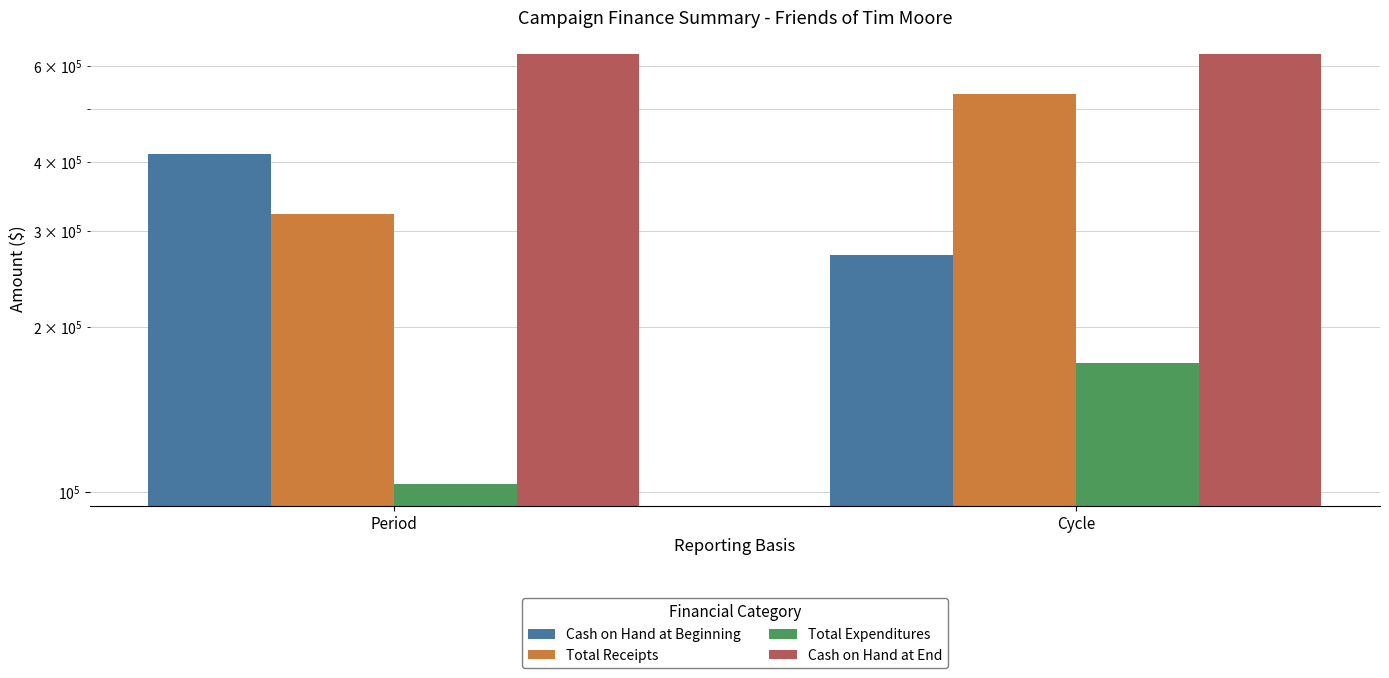

Reading right to left, extract all data points from this chart.

Cash on Hand at Beginning: 271346.0	414189.1
Total Receipts: 532815.8	321344.8
Total Expenditures: 171820.3	103192.4
Cash on Hand at End: 632341.6	632341.6